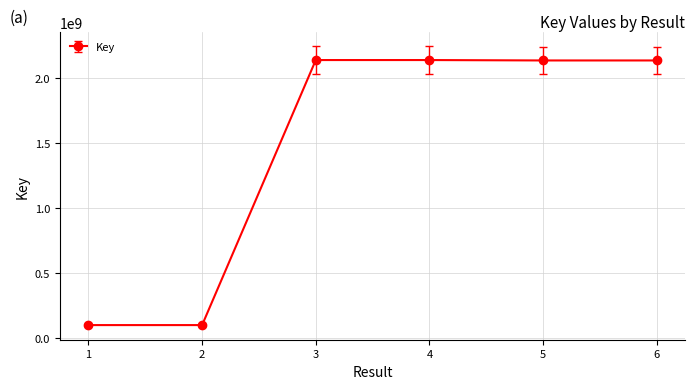

Which has a higher value, 5 or 2?

5